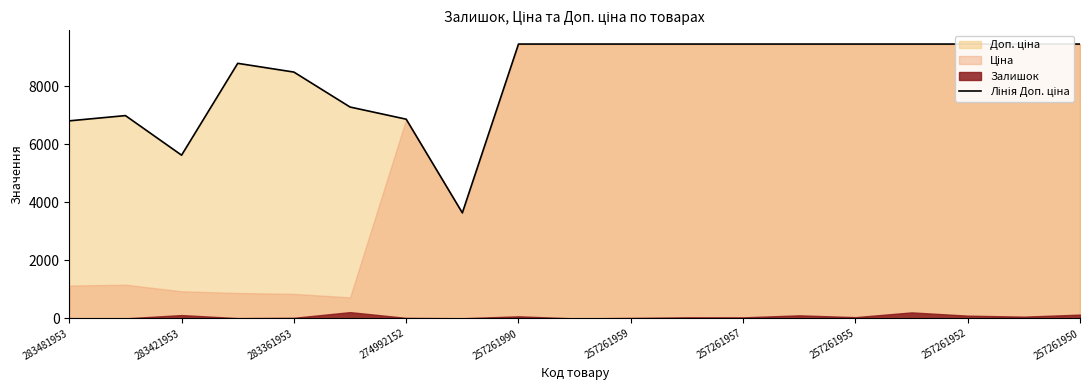

Is it true that the value at 17 is 9458.9?

True